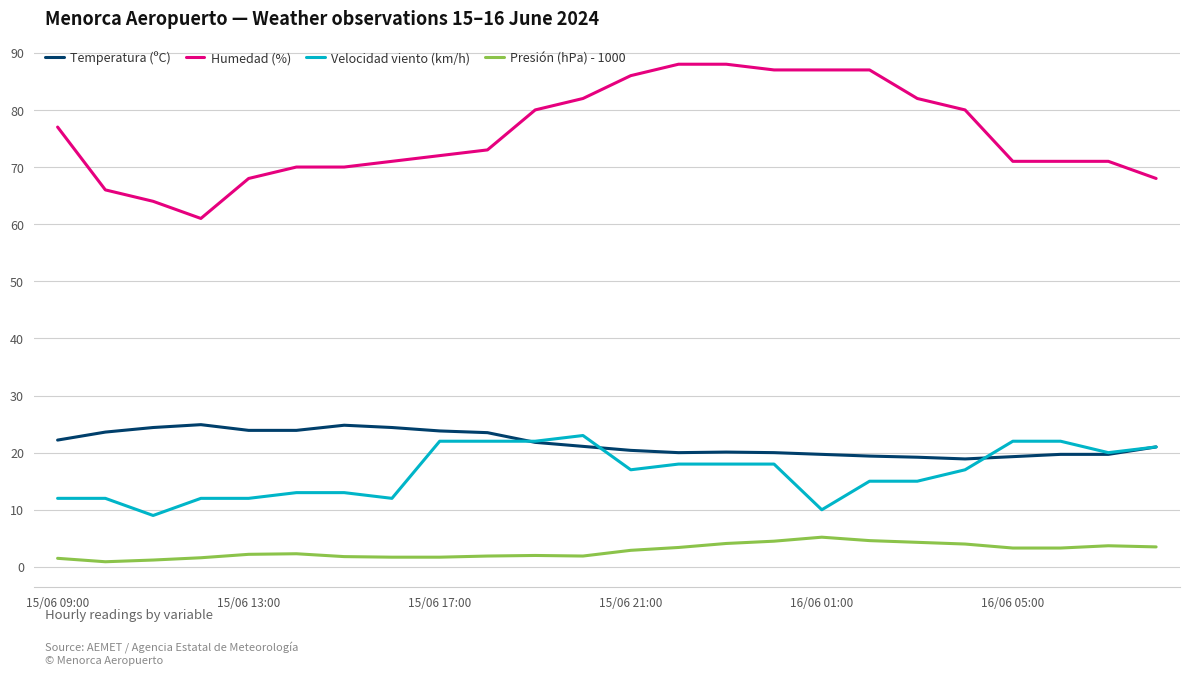

True or false: Humedad (%) and Temperatura (ºC) intersect in this chart.

False